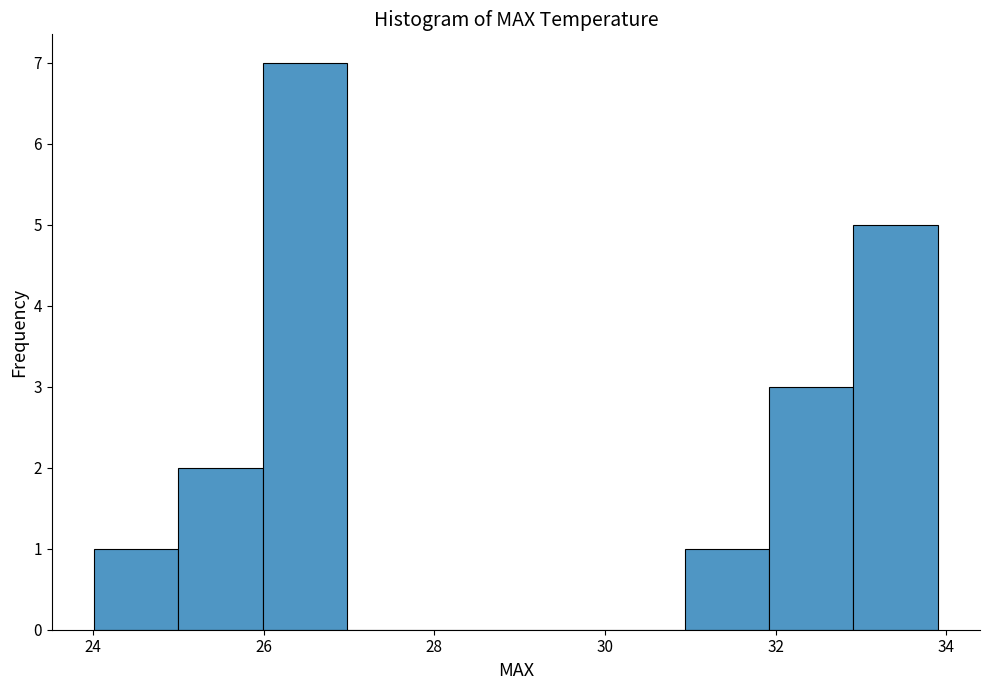

Reading left to right, list every bar in this chart as the range it spans on the x-axis followed by its height. Neither the bar edges nor the heights are printed on the chart, so give them approximately, as read against the axes.

24 to 25: 1
25 to 26: 2
26 to 27: 7
27 to 28: 0
28 to 29: 0
29 to 30: 0
30 to 31: 0
31 to 32: 1
32 to 33: 3
33 to 34: 5